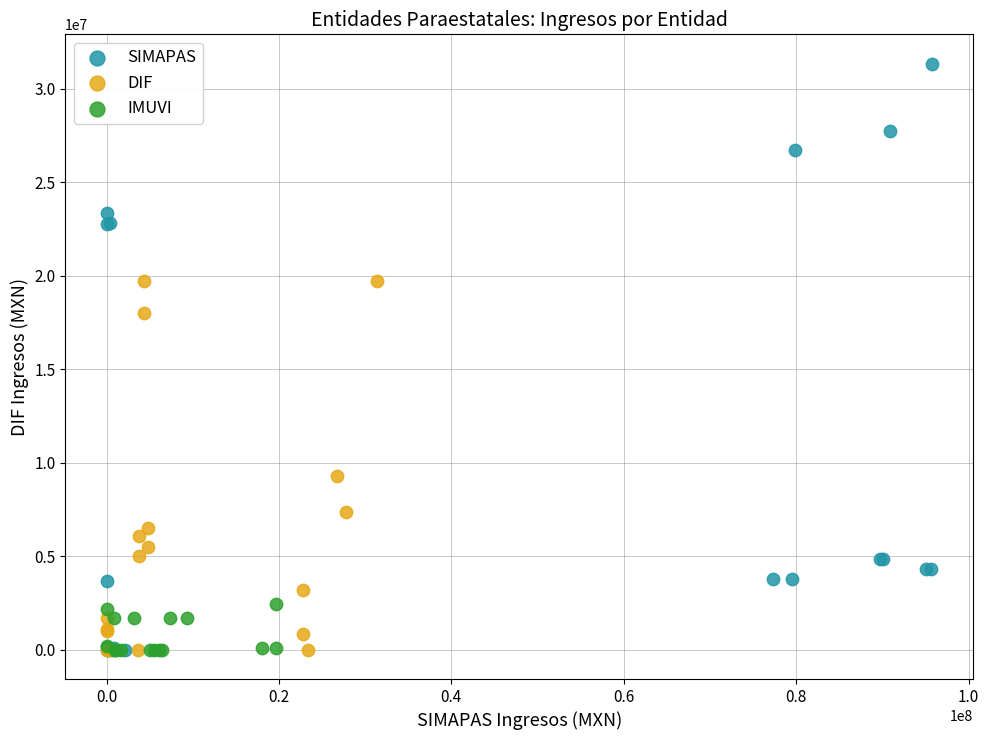

Which series reaches the maximum Y coordinate?

SIMAPAS